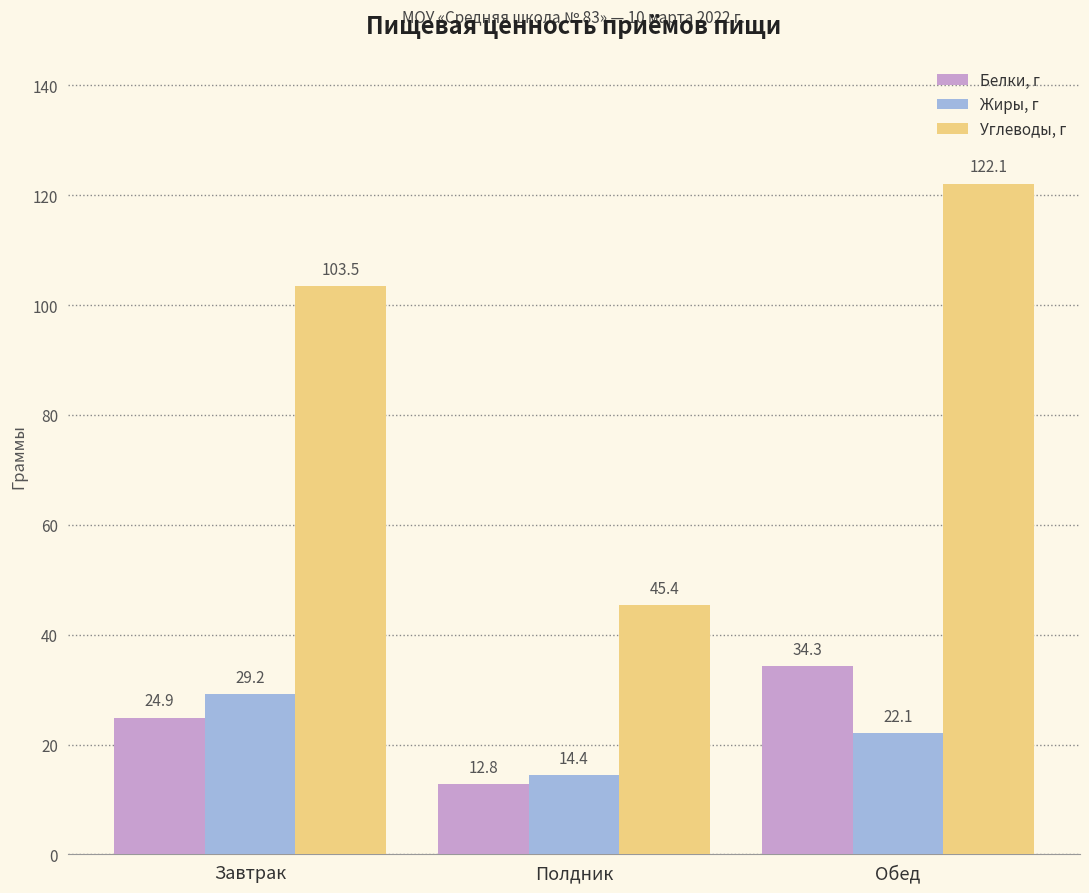

What is the label of the 1st bar from the right?

Обед